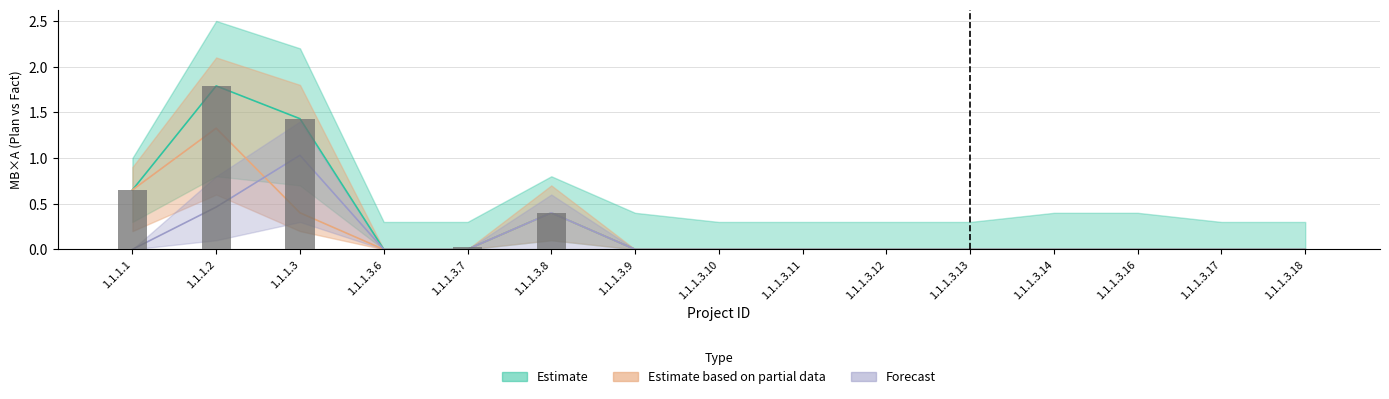

At which label is Forecast closest to 0?

1.1.1.1